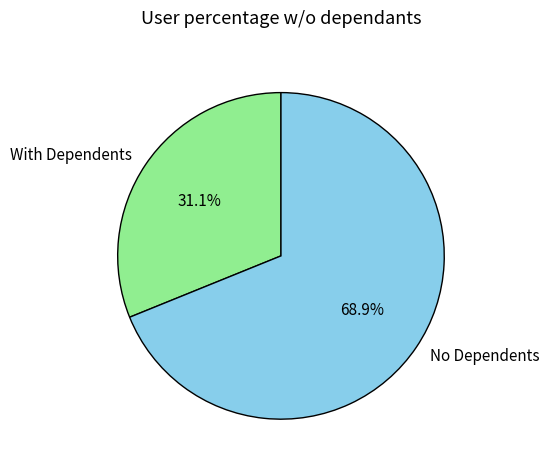

Approximately how many times larger is the value at No Dependents compared to With Dependents?

2.2